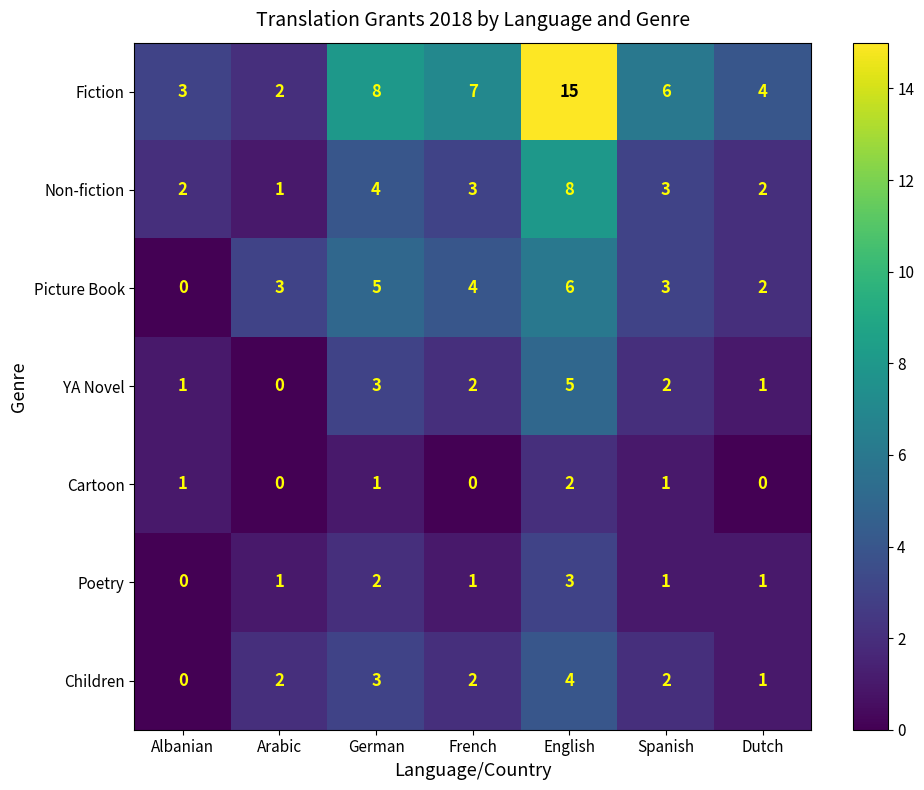

The Non-fiction series shows 2 at Albanian. True or false?

True